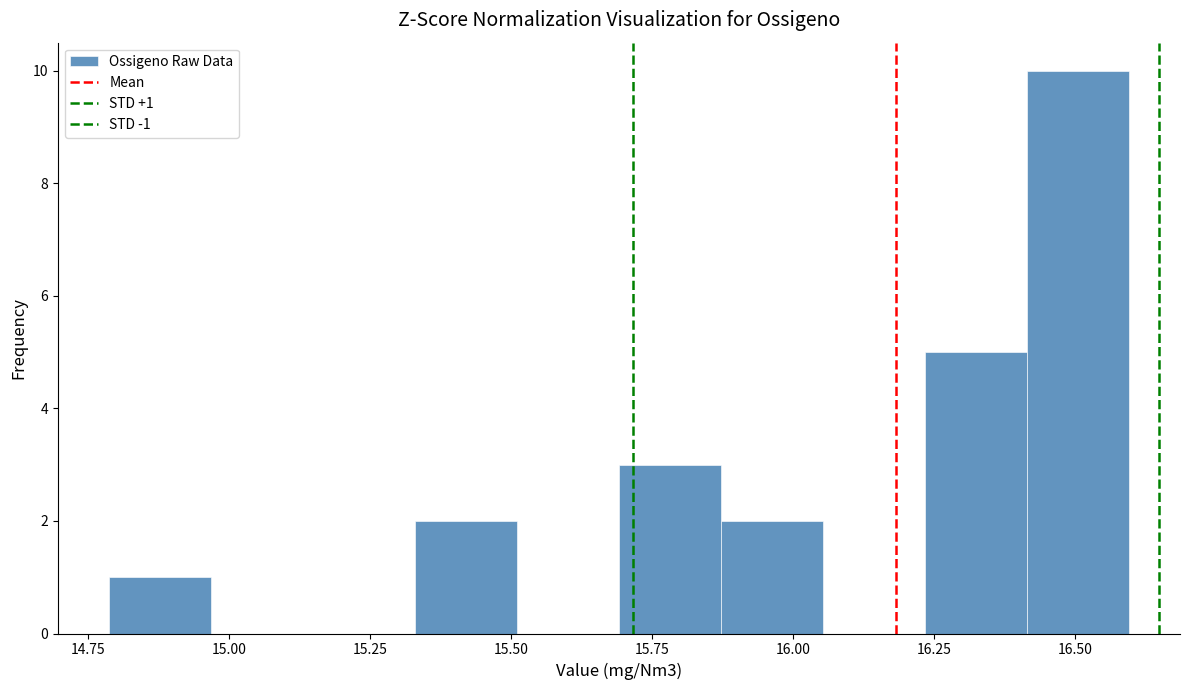

Read against the x-axis, roughly where is the centre of the tallest bar?

16.50